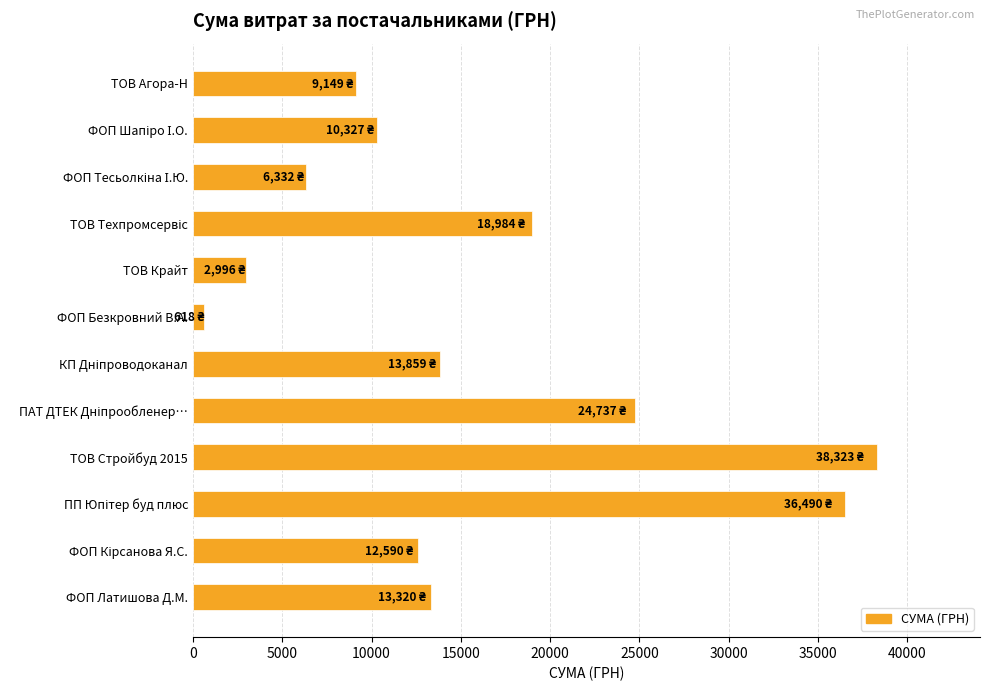

The chart shows a value of 2996.0 at ТОВ Крайт. True or false?

True